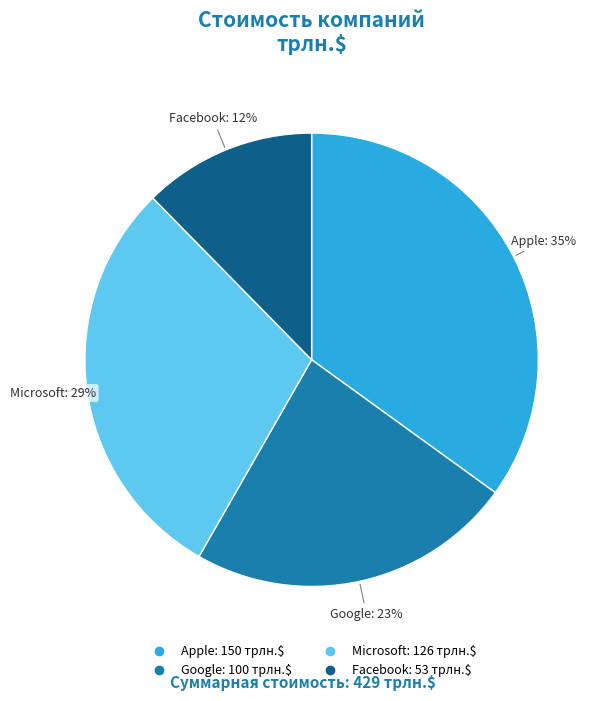

The Google slice represents 10% of the pie. True or false?

False